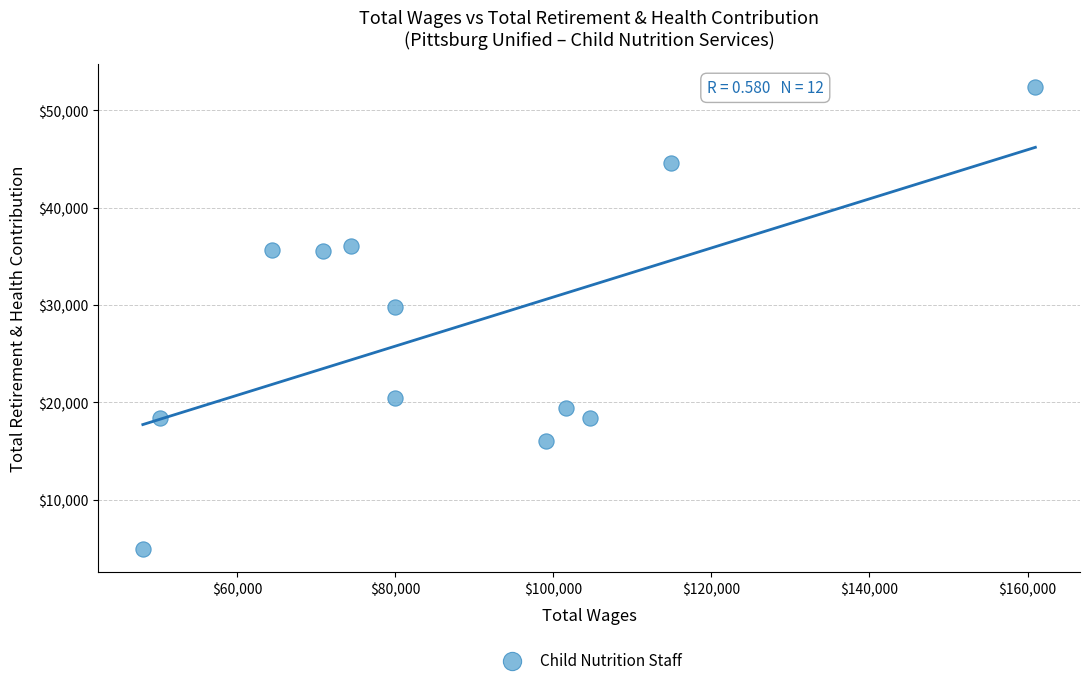

What is the average Y value?

27649